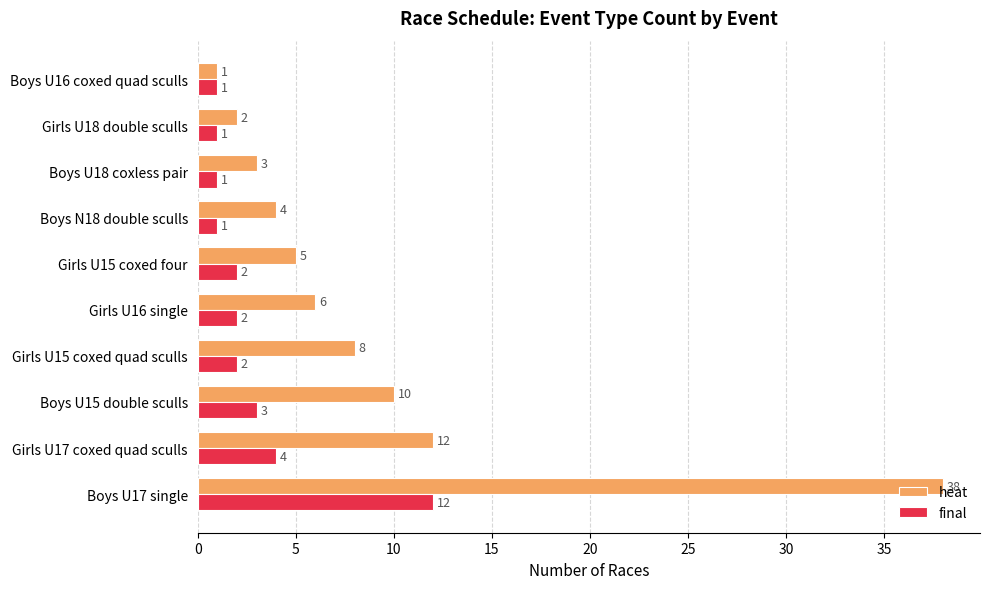

At which label does heat reach its minimum?

Boys U16 coxed quad sculls